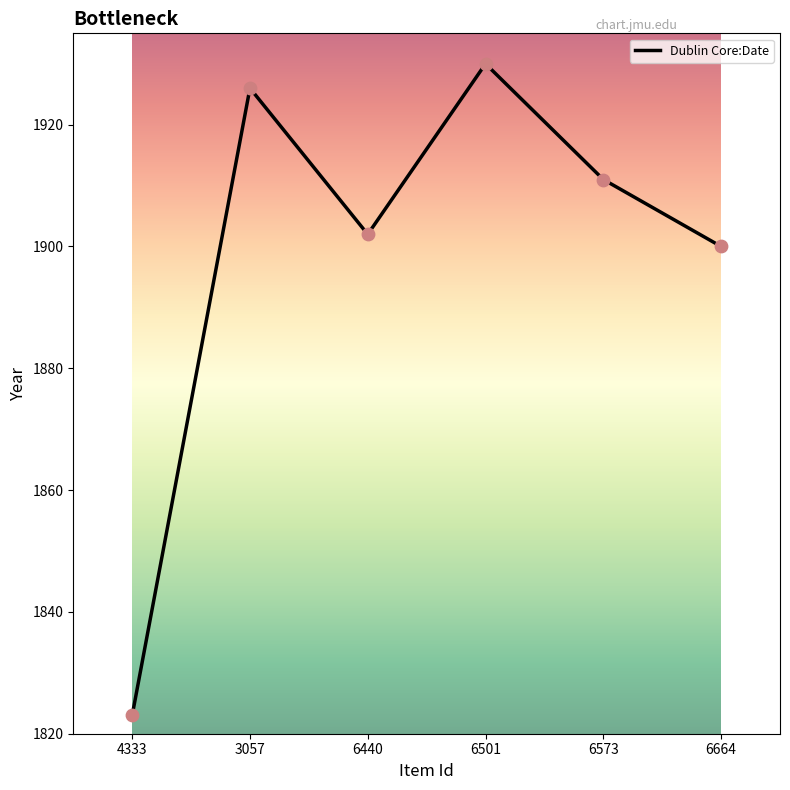

Approximately how many times larger is the value at 6501 compared to 4333?

1.1